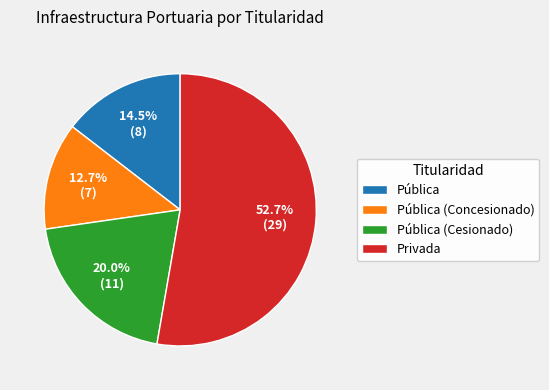

To the nearest percent, what is the difference between the Privada and Pública (Cesionado) slice percentages?

33%